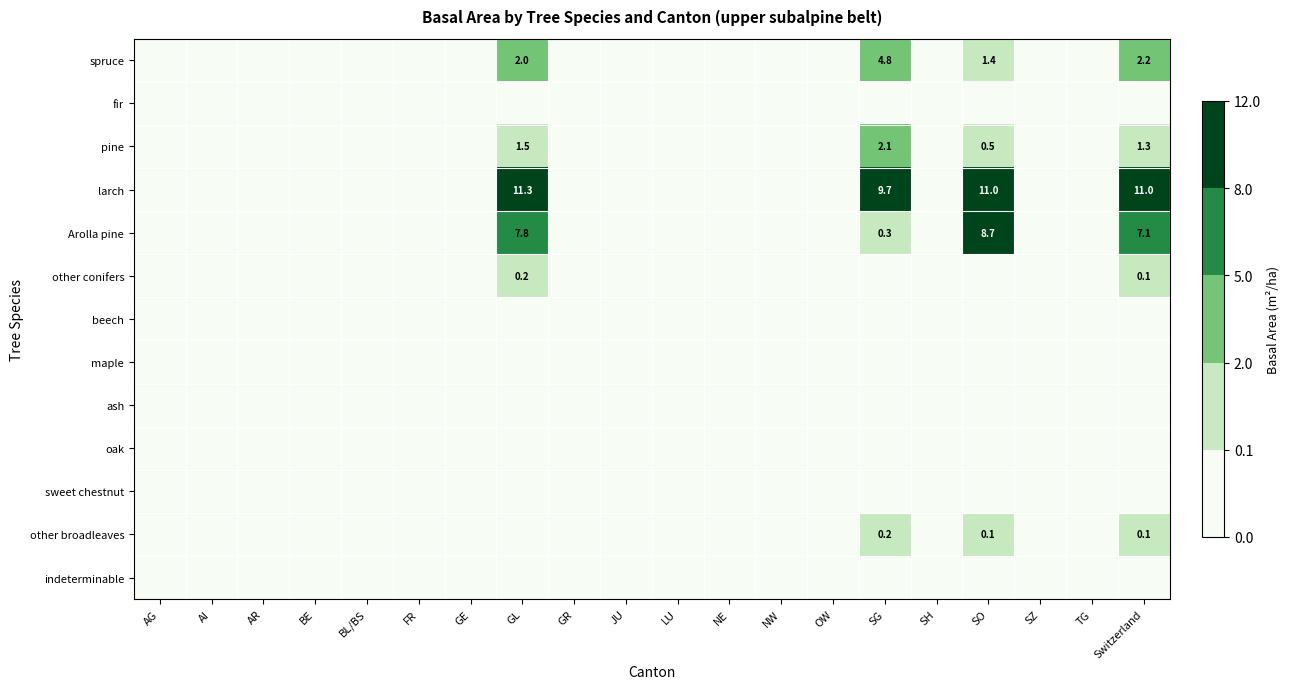

Count the other broadleaves values in the range 0 to 1.

20